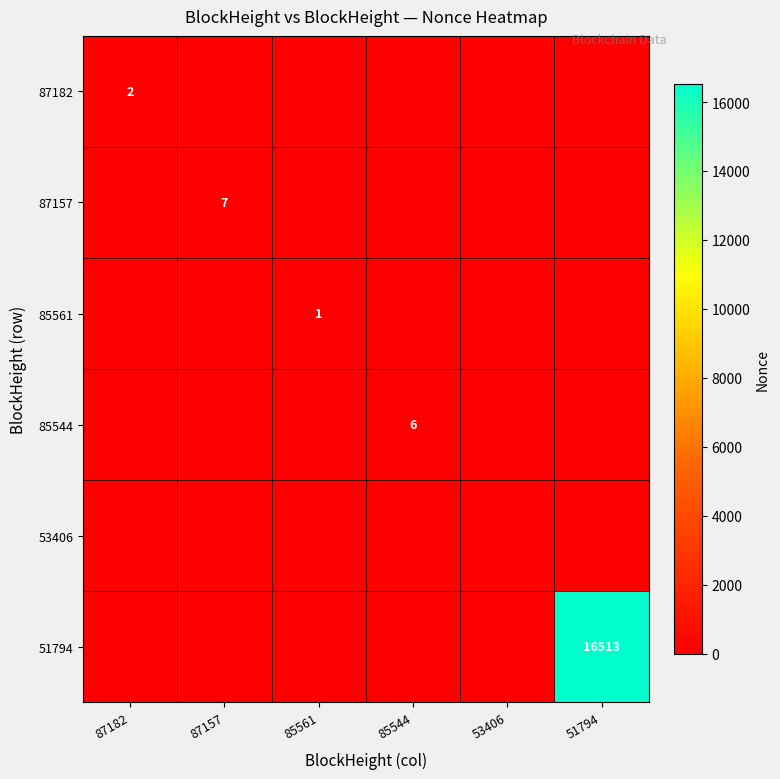

Between 53406 and 85561, which is larger?

53406